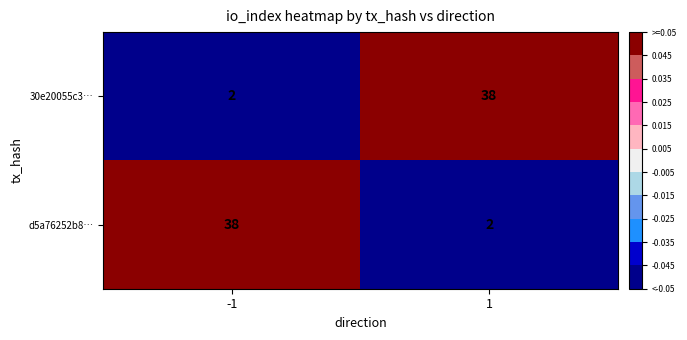

What is the greatest value displayed?

38